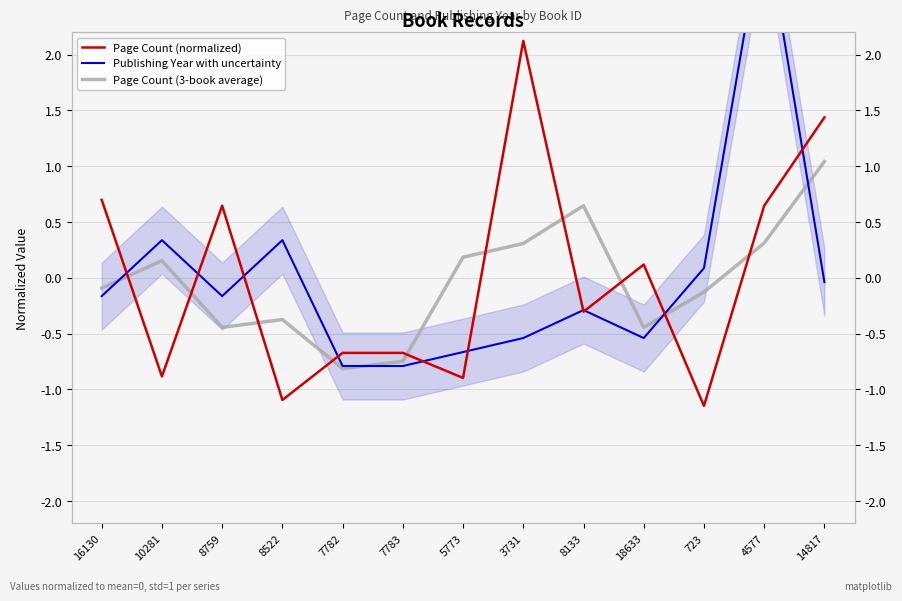

What position from the left is 7783?

6